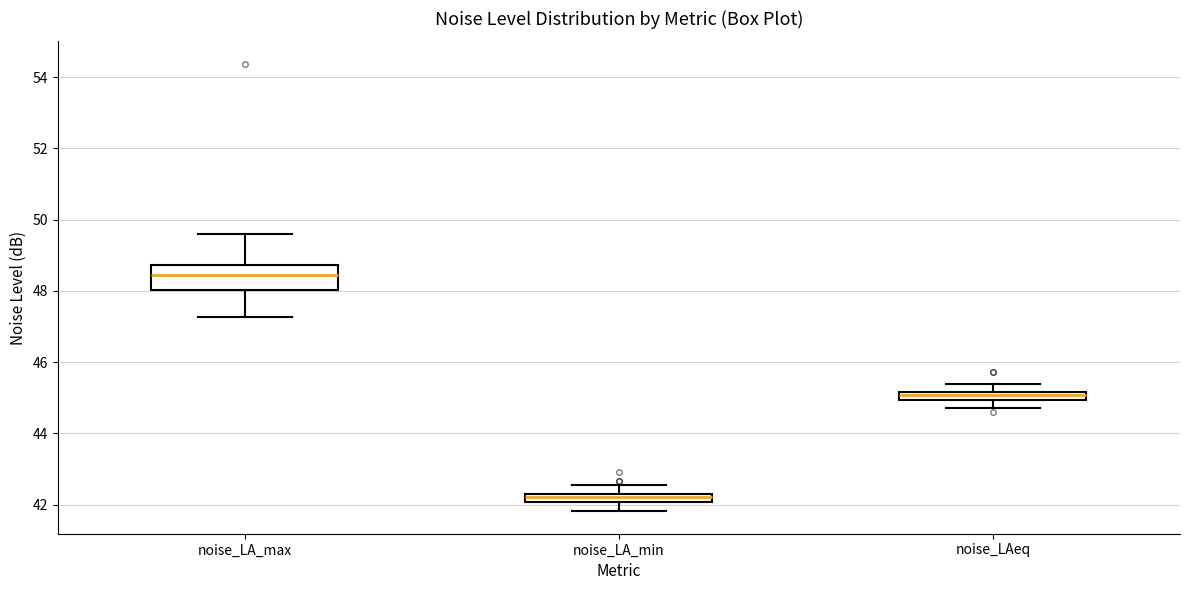

Which box has the highest median line?

noise_LA_max